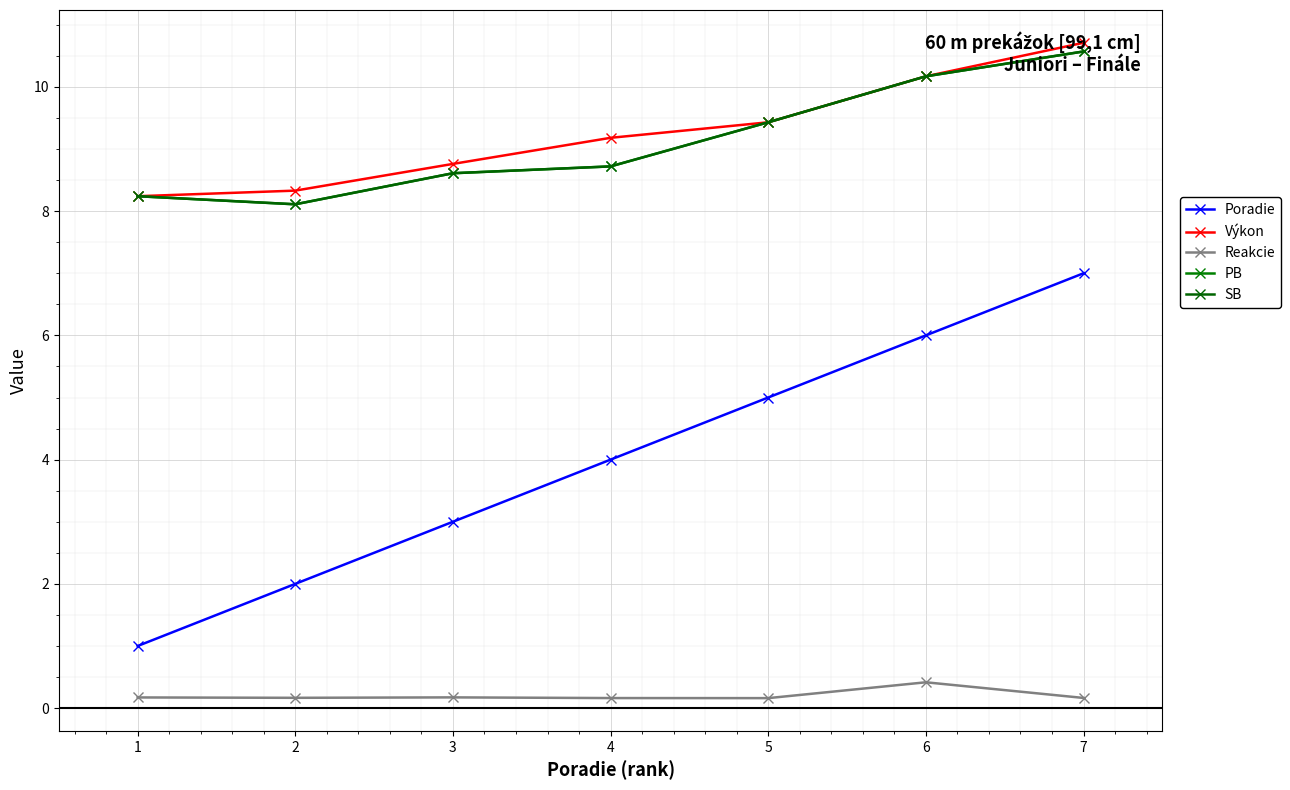

List the series in order of their peak value, lowest first.

Reakcie, Poradie, PB, SB, Výkon